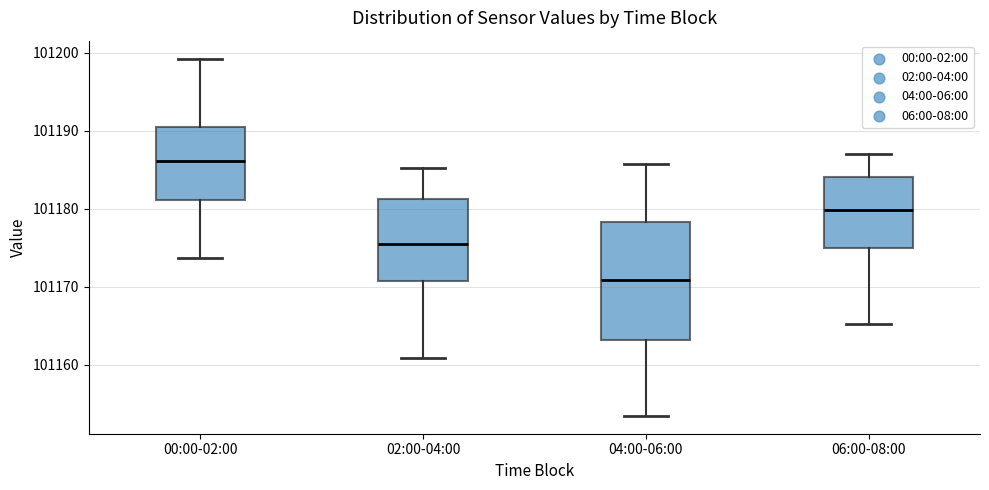

Which box is the tallest, from its lower edge to its upper edge?

04:00-06:00